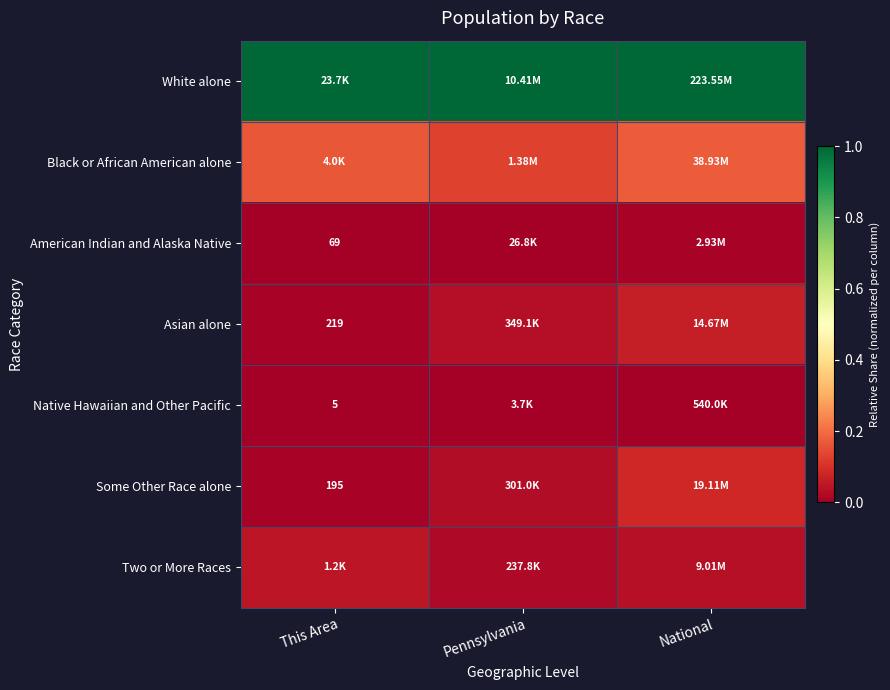

The value of Native Hawaiian and Other Pacific at This Area is 0.0. True or false?

True